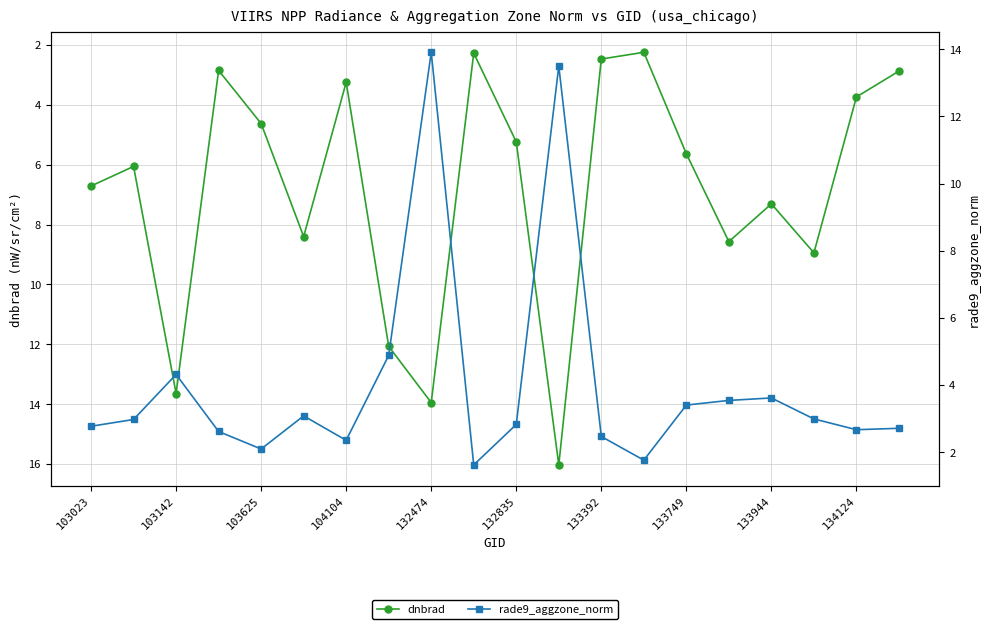

What is the label of the 10th point from the left?

134124